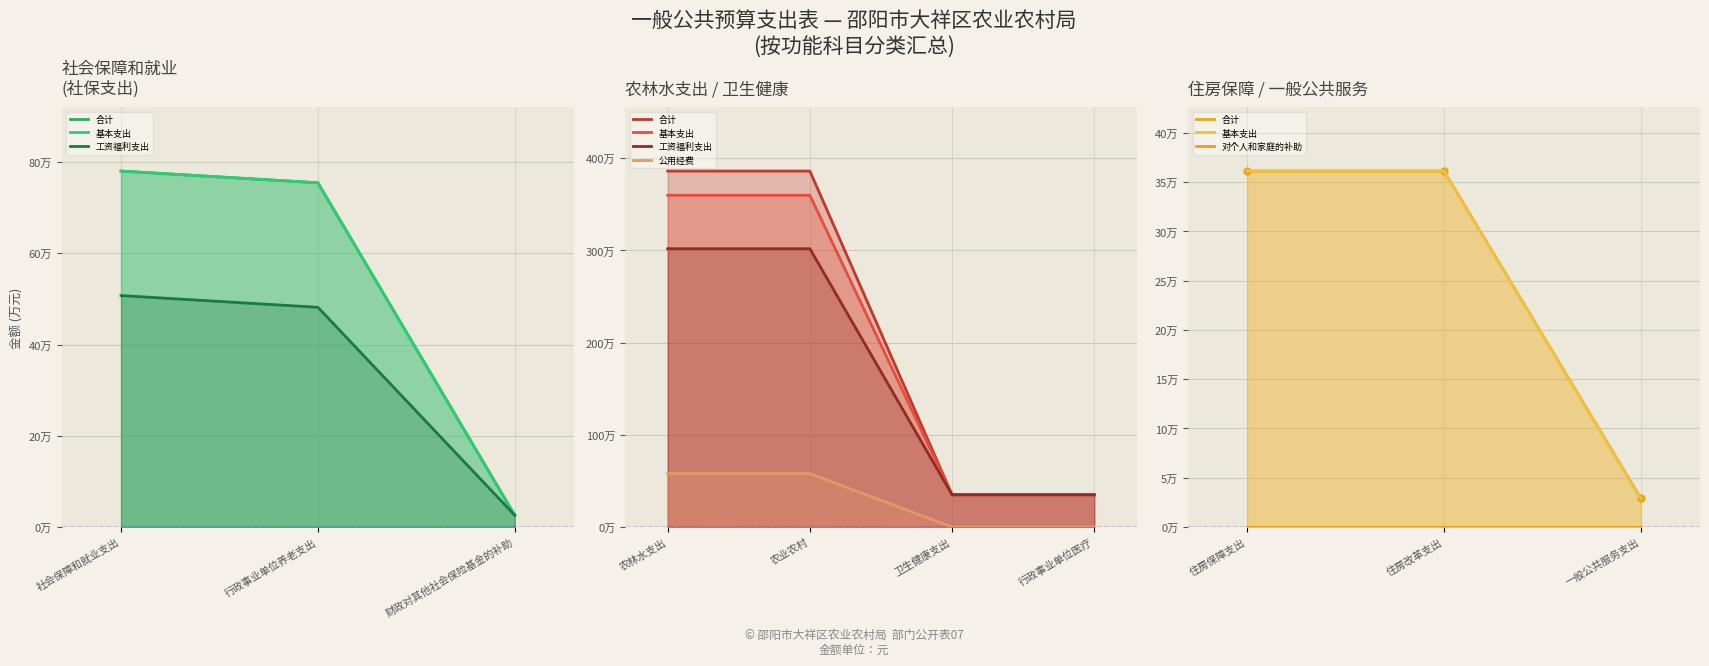

Where does the 工资福利支出 series first go above 361292?

社会保障和就业支出